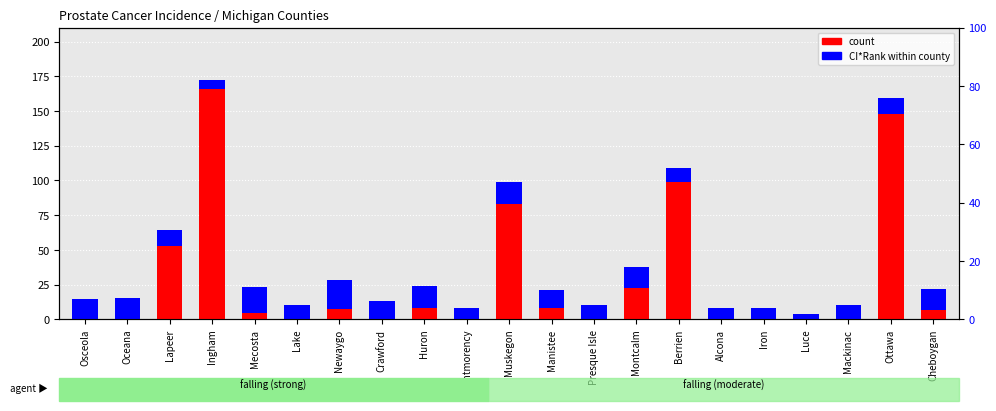

Which series changed the most between Mecosta and Cheboygan?

CI*Rank (scaled)